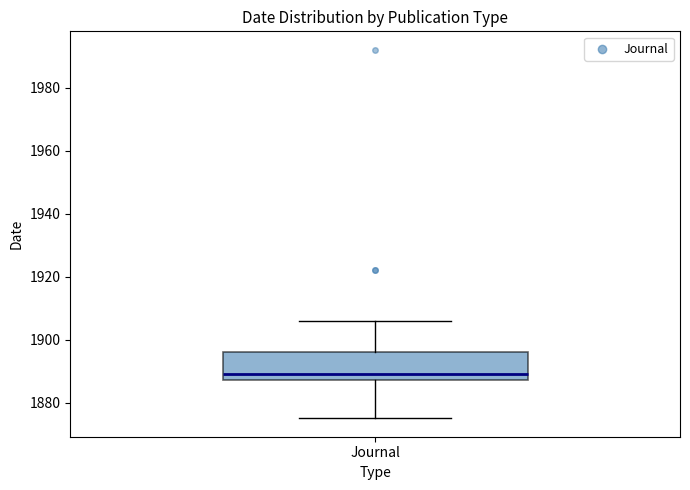

Where is the upper edge of the box for Journal on the y-axis? The values are not printed on the chart, so give them approximately, as read against the axis.

1896